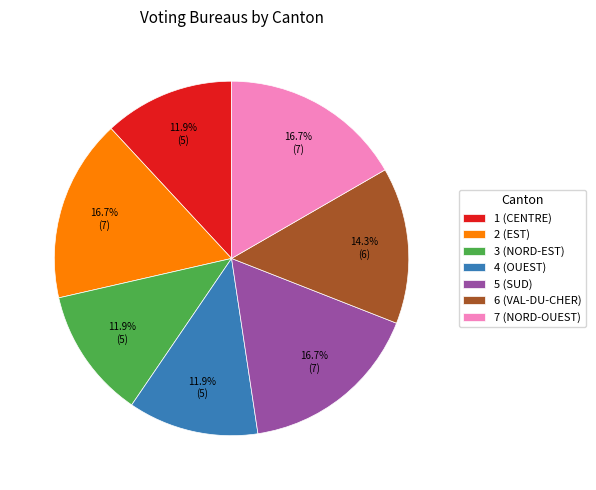

Does 3 account for over 50% of the chart?

No